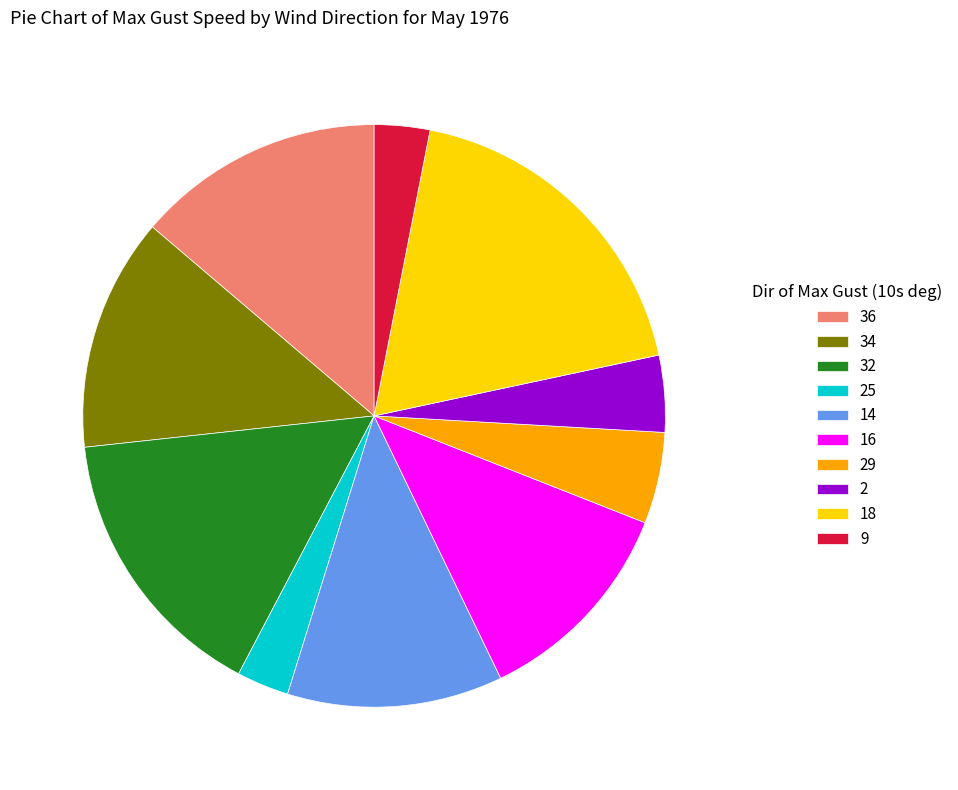

Is the sum of 16 and 18 greater than half?

No